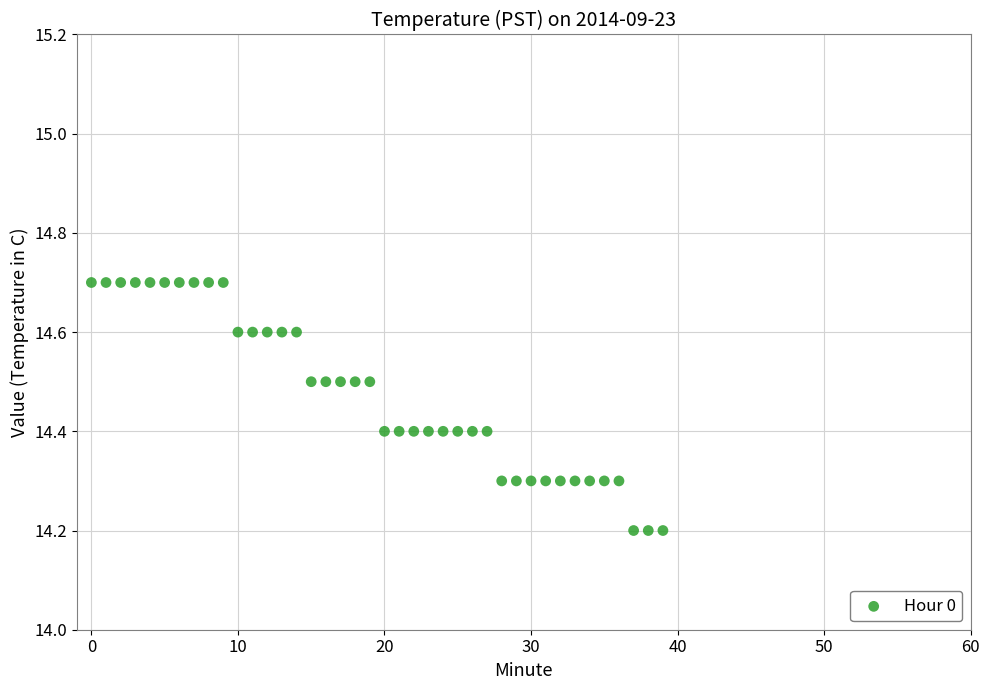

What is the range of Y values (max minus min)?

0.5